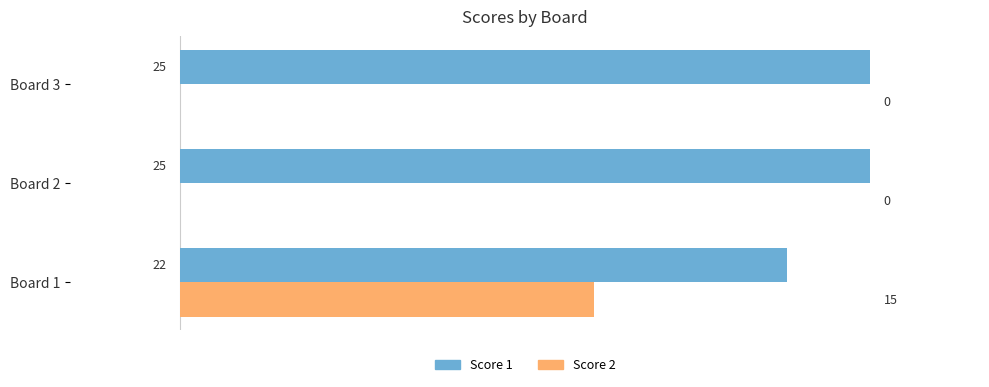

True or false: Score 2 has a value of -6 at Board 2.

False